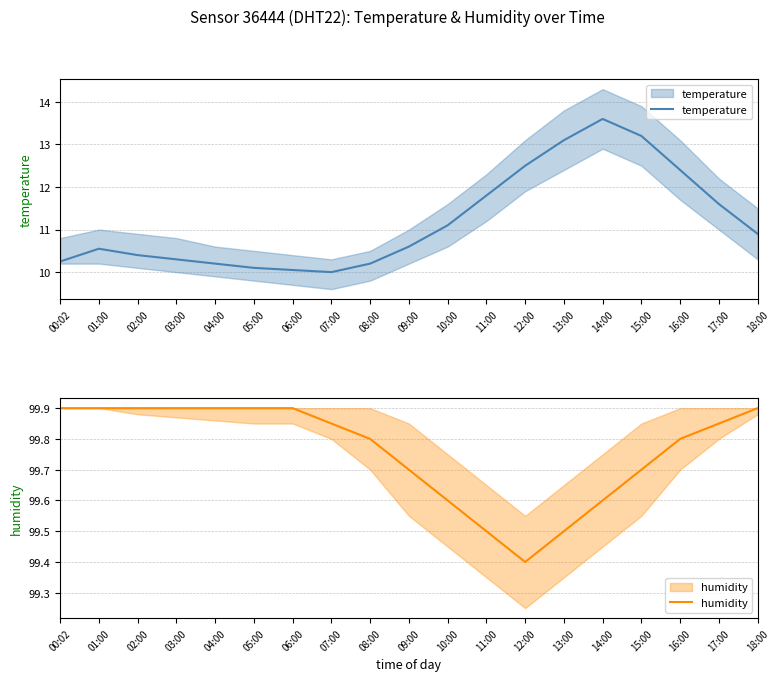

At which label is humidity closest to 99?

12:00